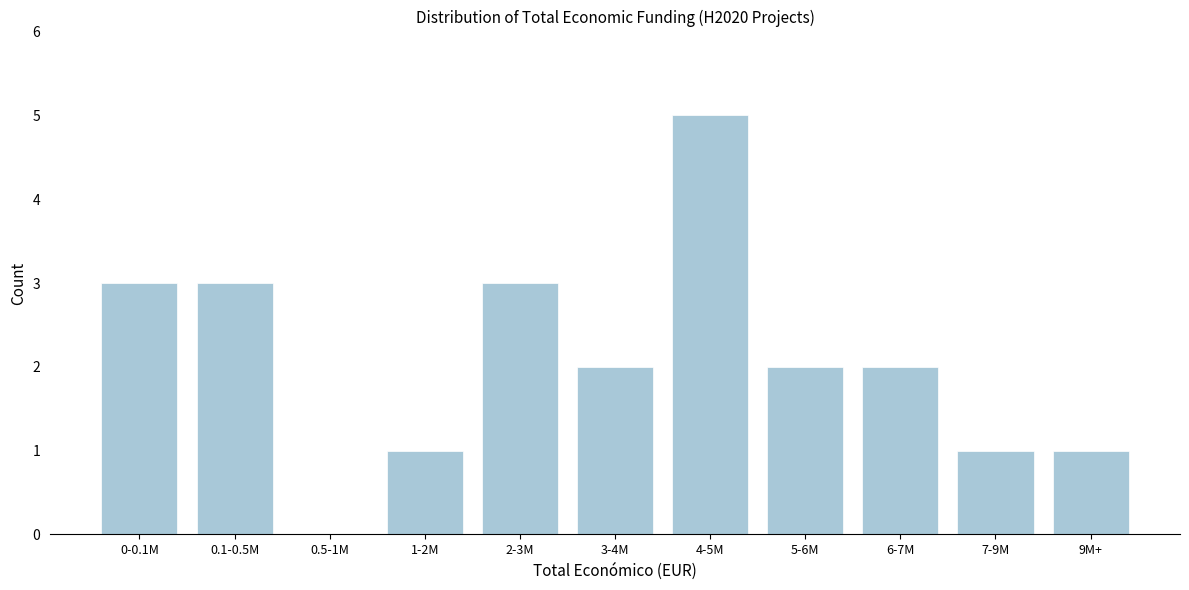

Reading right to left, list all the values displayed in this chart.

9M+=1	7-9M=1	6-7M=2	5-6M=2	4-5M=5	3-4M=2	2-3M=3	1-2M=1	0.5-1M=0	0.1-0.5M=3	0-0.1M=3